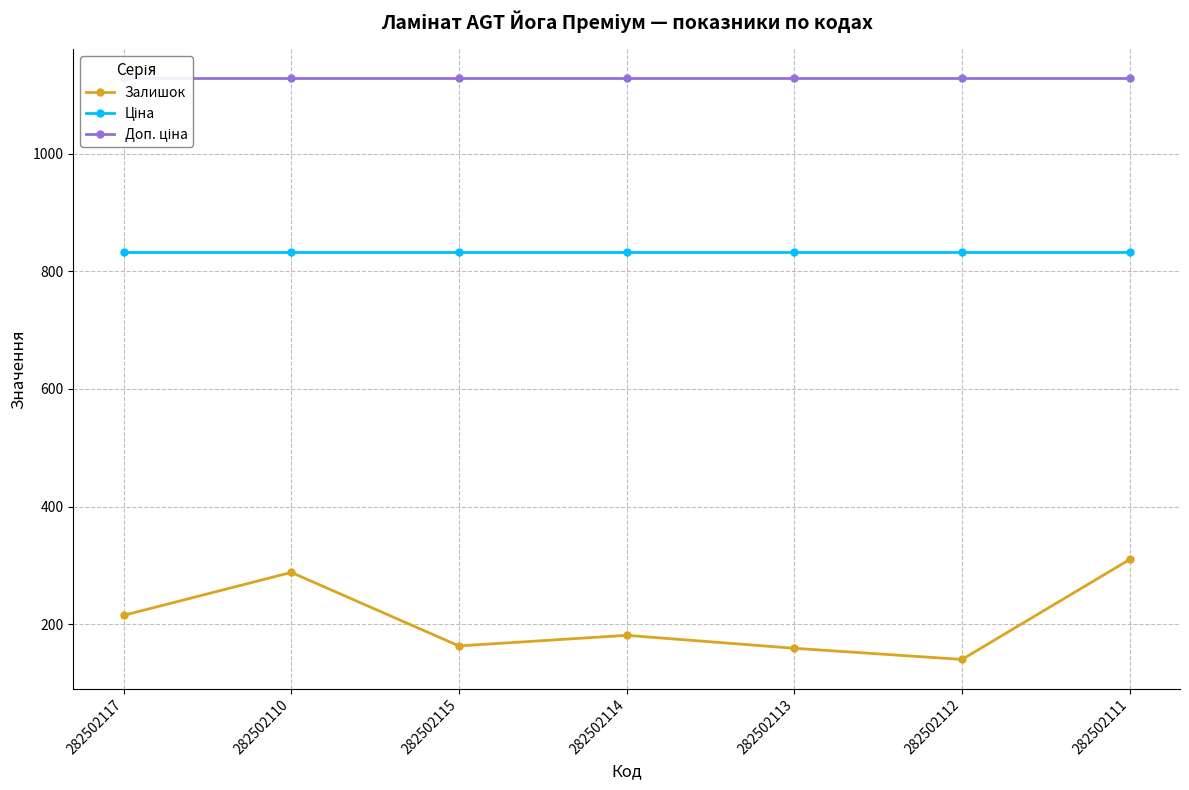

Is this an area chart (filled region under the line)?

No